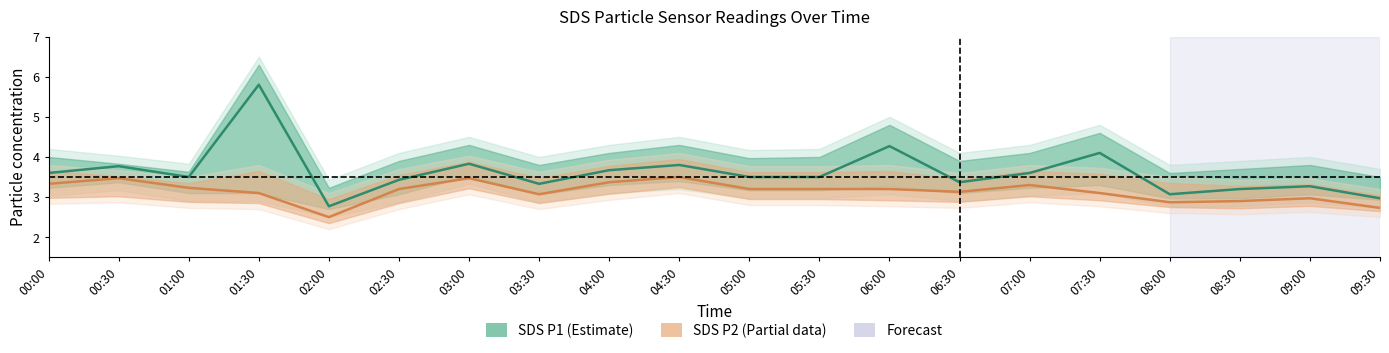

Where is the first local maximum for SDS_P1?

00:30